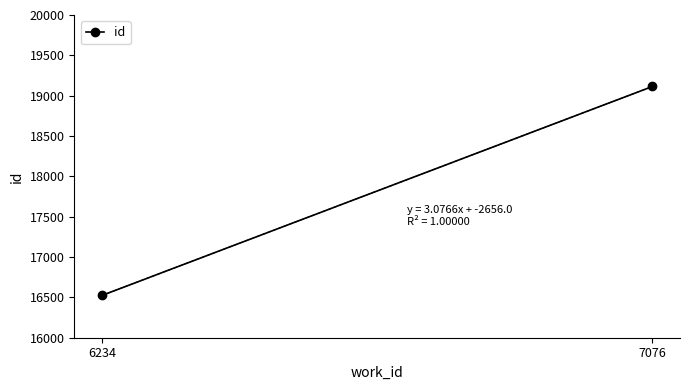

List the labels in order of value, largest first.

7076, 6234